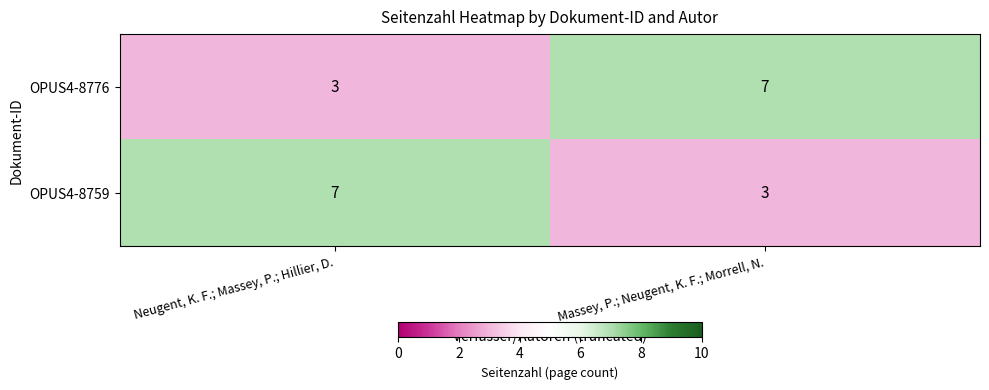

How many categories are shown in the chart?

2